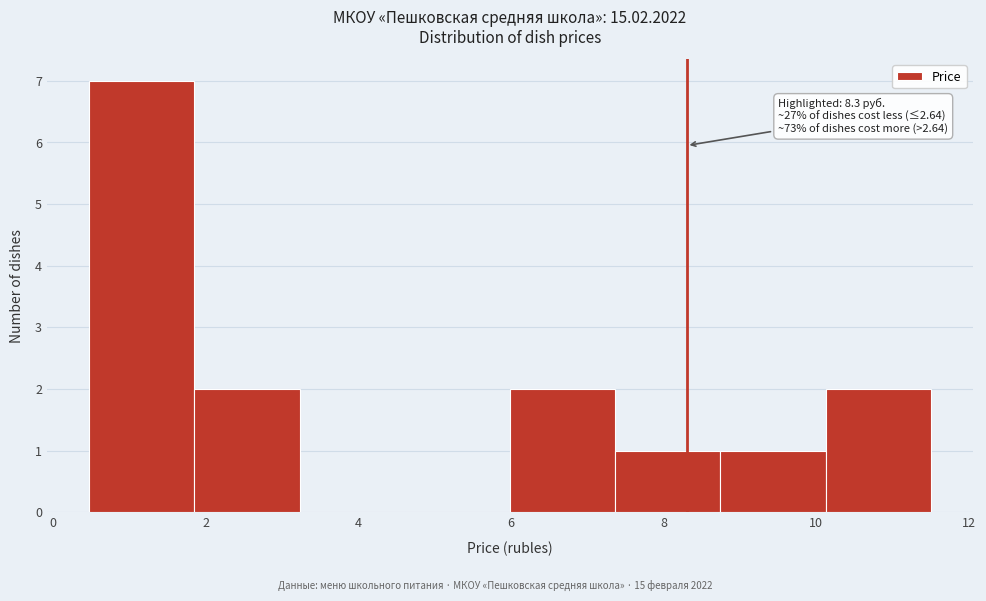

Over which range of the x-axis is the bar tallest?

0.4 to 1.8